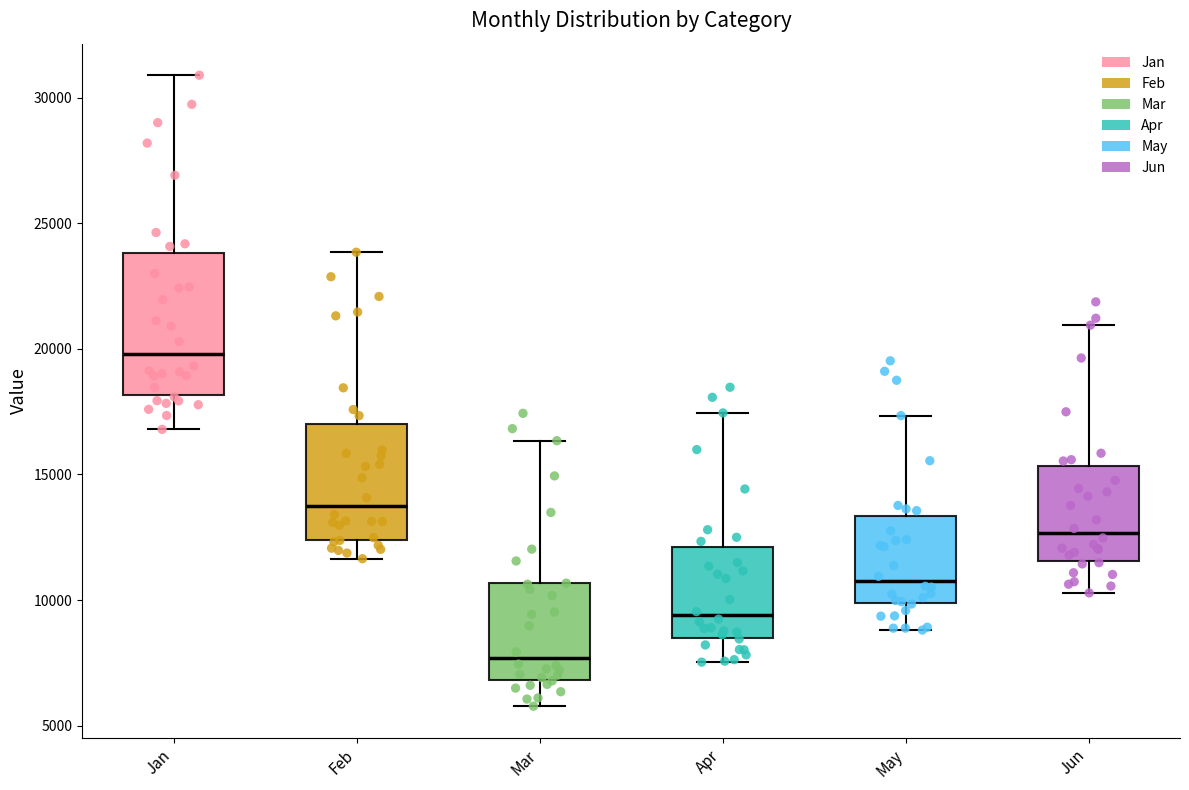

Where is the upper edge of the box for Mar on the y-axis? The values are not printed on the chart, so give them approximately, as read against the axis.

10500